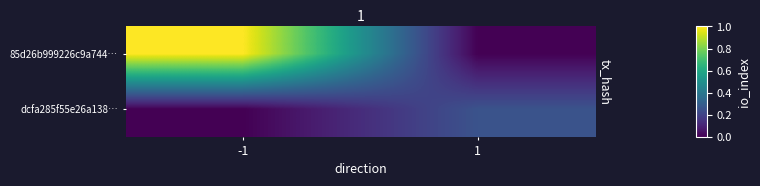

What is the sum of the dcfa285f55e26a138… values at 1 and -1?

0.3